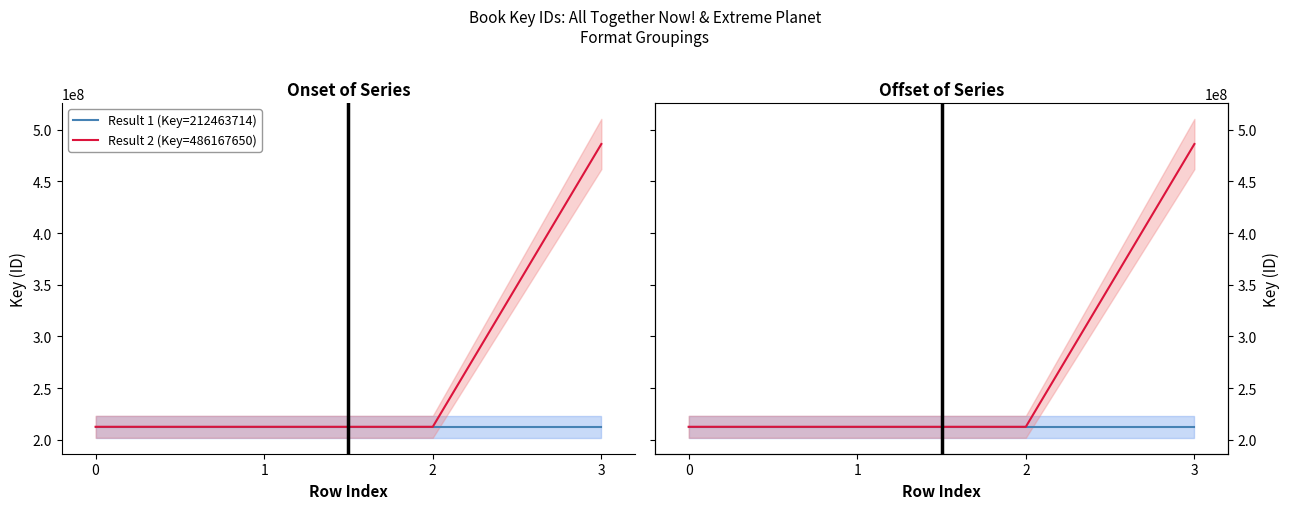

What are all the series names shown in the legend?

Result 1 (Key=212463714), Result 2 (Key=486167650)